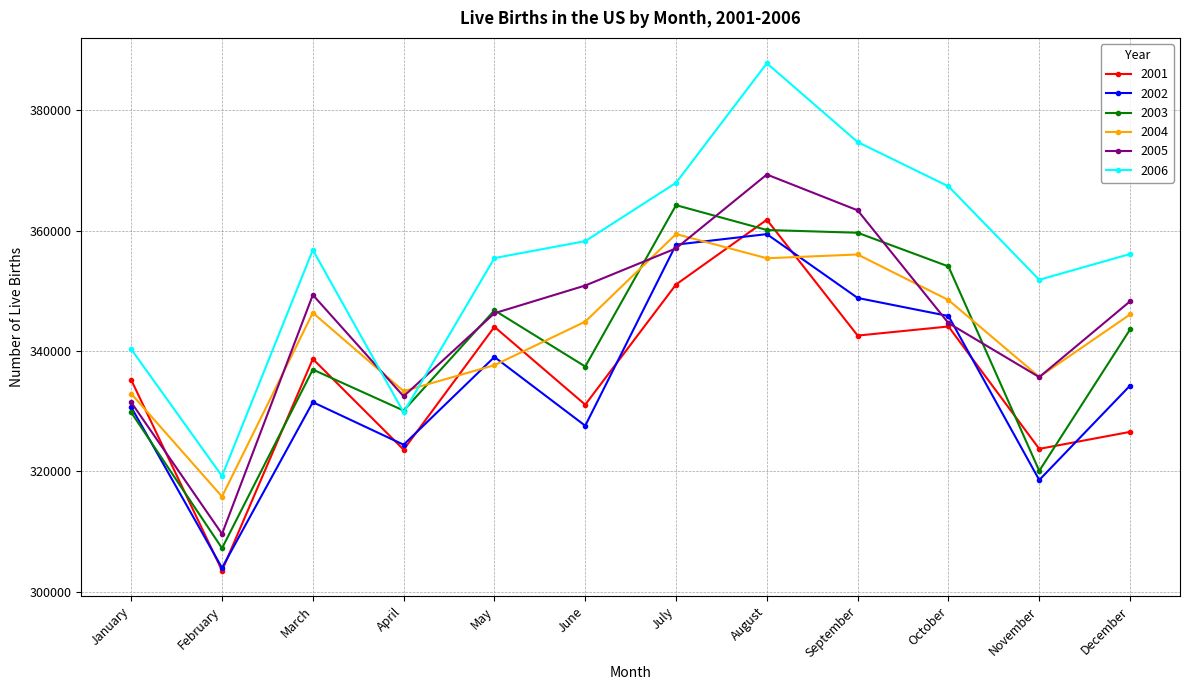

At how many categories does at least one series exceed 376903?

1